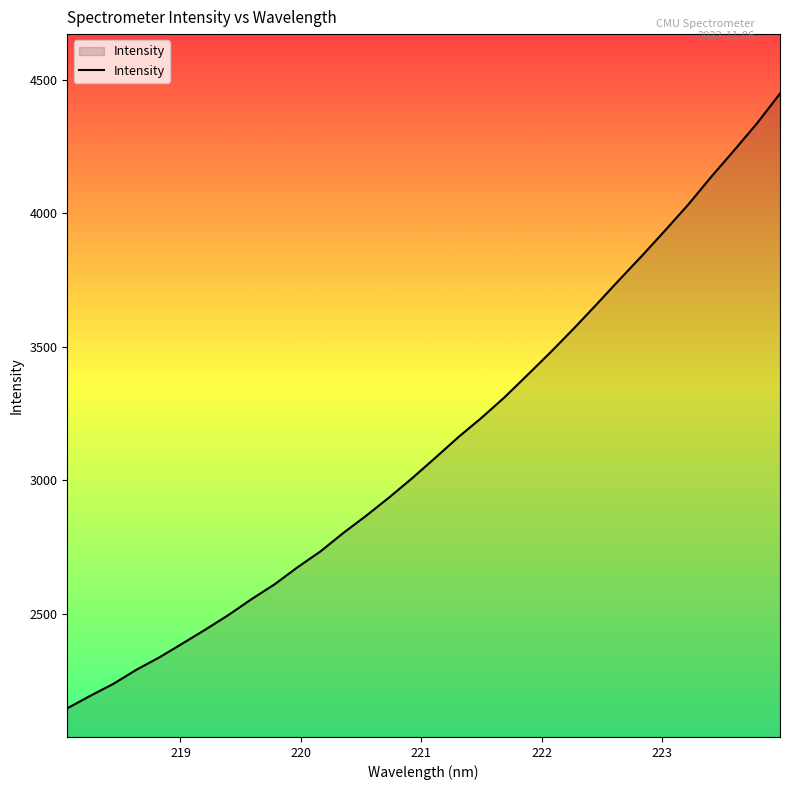

How many lines are shown in the chart?

1